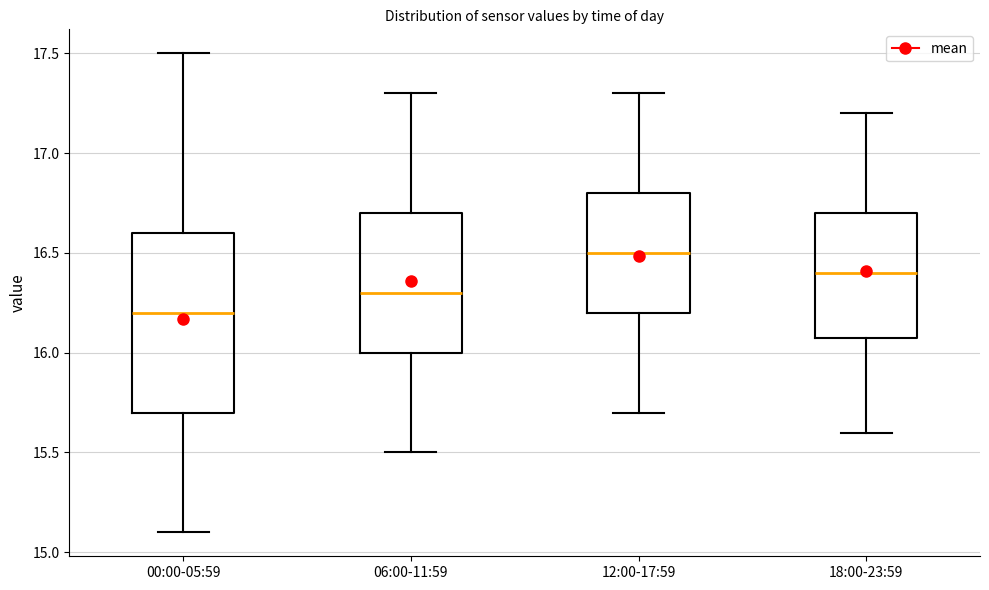

Where does the median line of the box for 00:00-05:59 sit on the y-axis? The values are not printed on the chart, so give them approximately, as read against the axis.

16.2